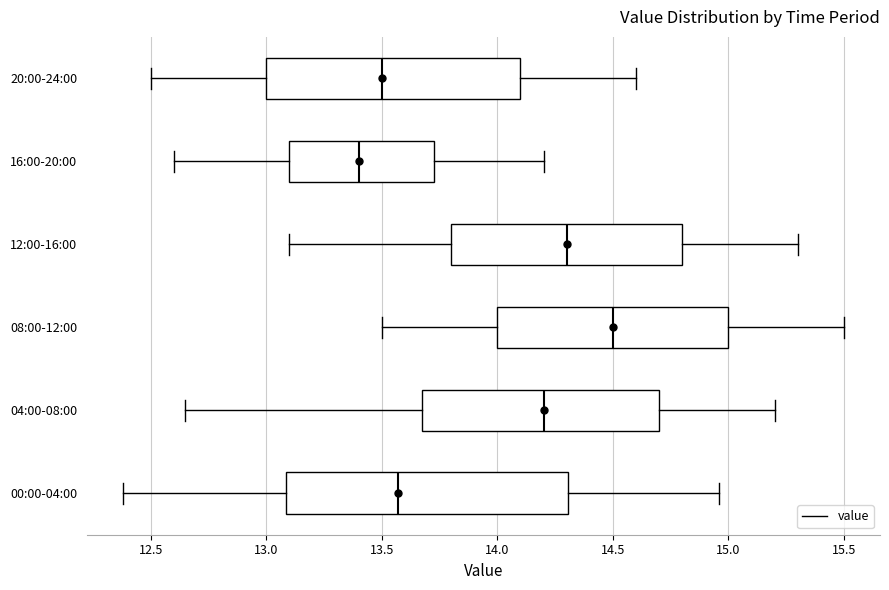

Reading bottom to top, read every box against the x-axis: the position of its median line, the range the box covers, and the ends of its whiskers. The values are not printed on the chart, so give them approximately, as read against the axis.

00:00-04:00: median 13.55, box 13.10 to 14.30, whiskers 12.40 to 14.95
04:00-08:00: median 14.20, box 13.70 to 14.70, whiskers 12.65 to 15.20
08:00-12:00: median 14.50, box 14.00 to 15.00, whiskers 13.50 to 15.50
12:00-16:00: median 14.30, box 13.80 to 14.80, whiskers 13.10 to 15.30
16:00-20:00: median 13.40, box 13.10 to 13.75, whiskers 12.60 to 14.20
20:00-24:00: median 13.50, box 13.00 to 14.10, whiskers 12.50 to 14.60